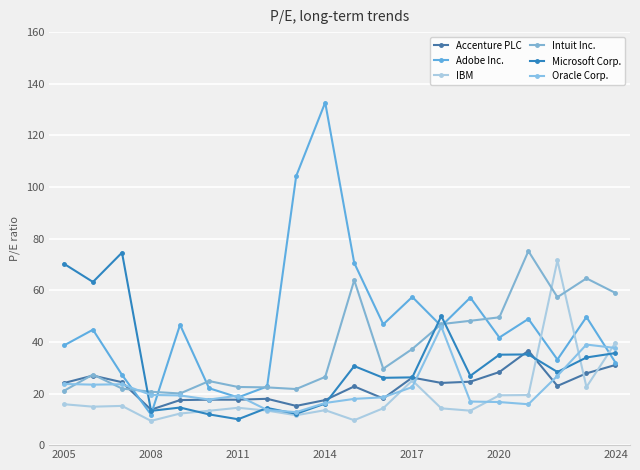

Does the chart have visible grid lines?

Yes